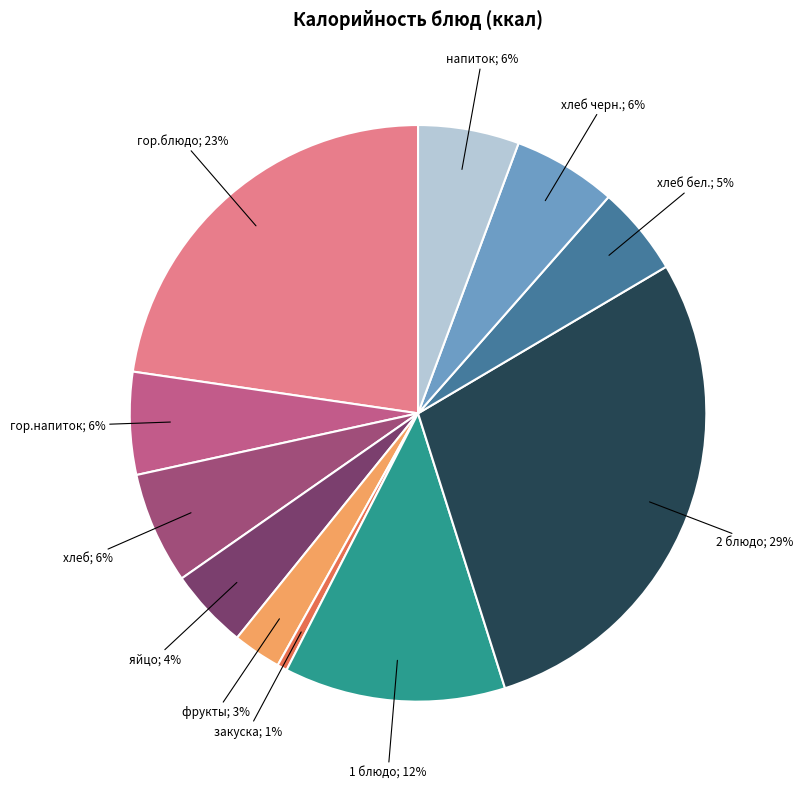

Count the number of slices in the pie.

11